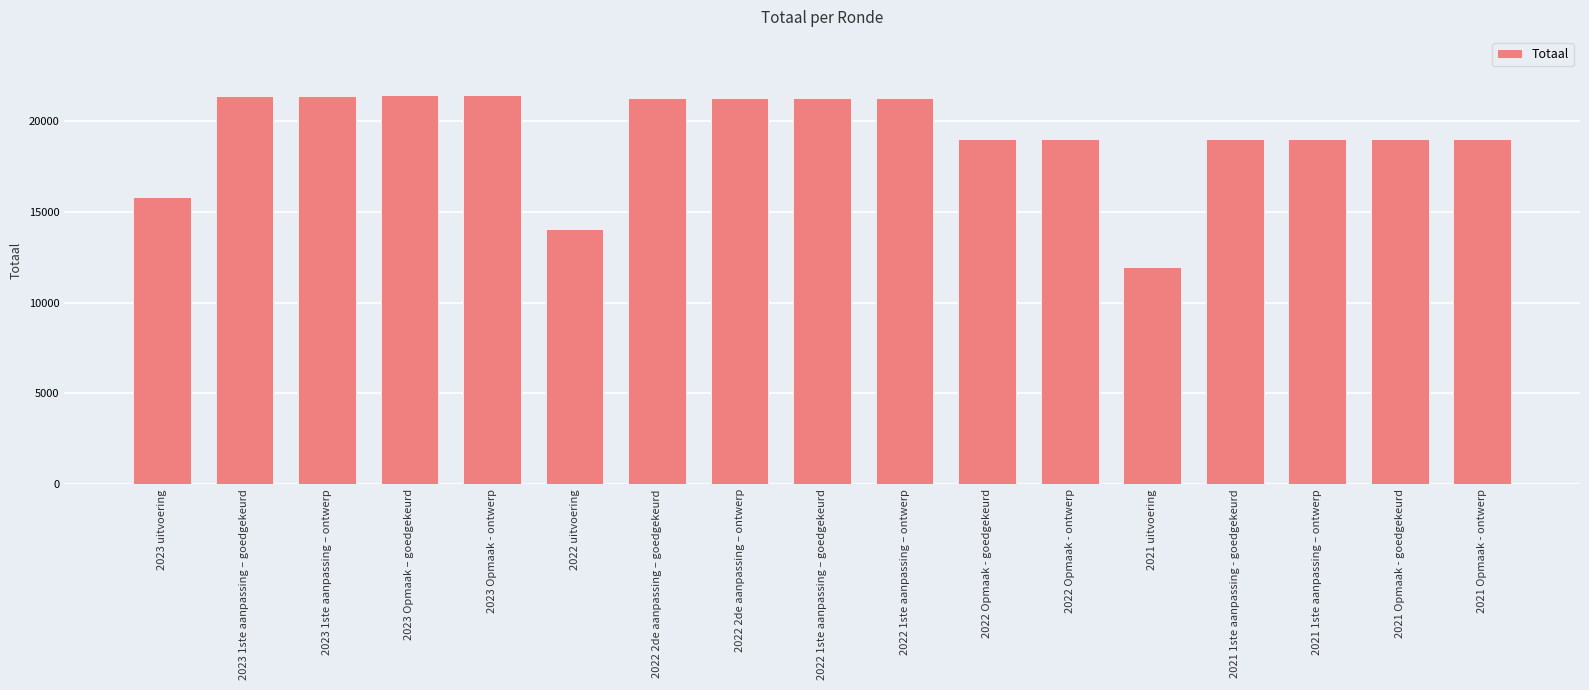

What is the label of the 14th bar from the right?

2023 Opmaak – goedgekeurd